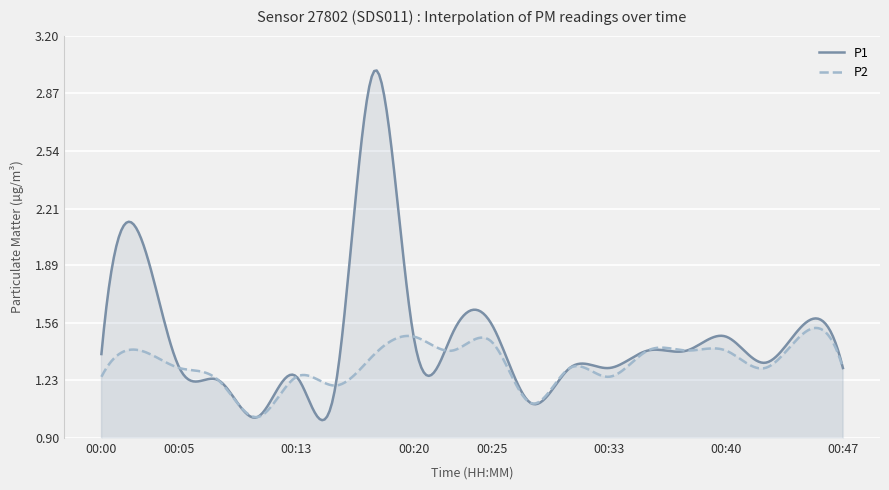

The P2 series shows 1.4 at 00:03. True or false?

True